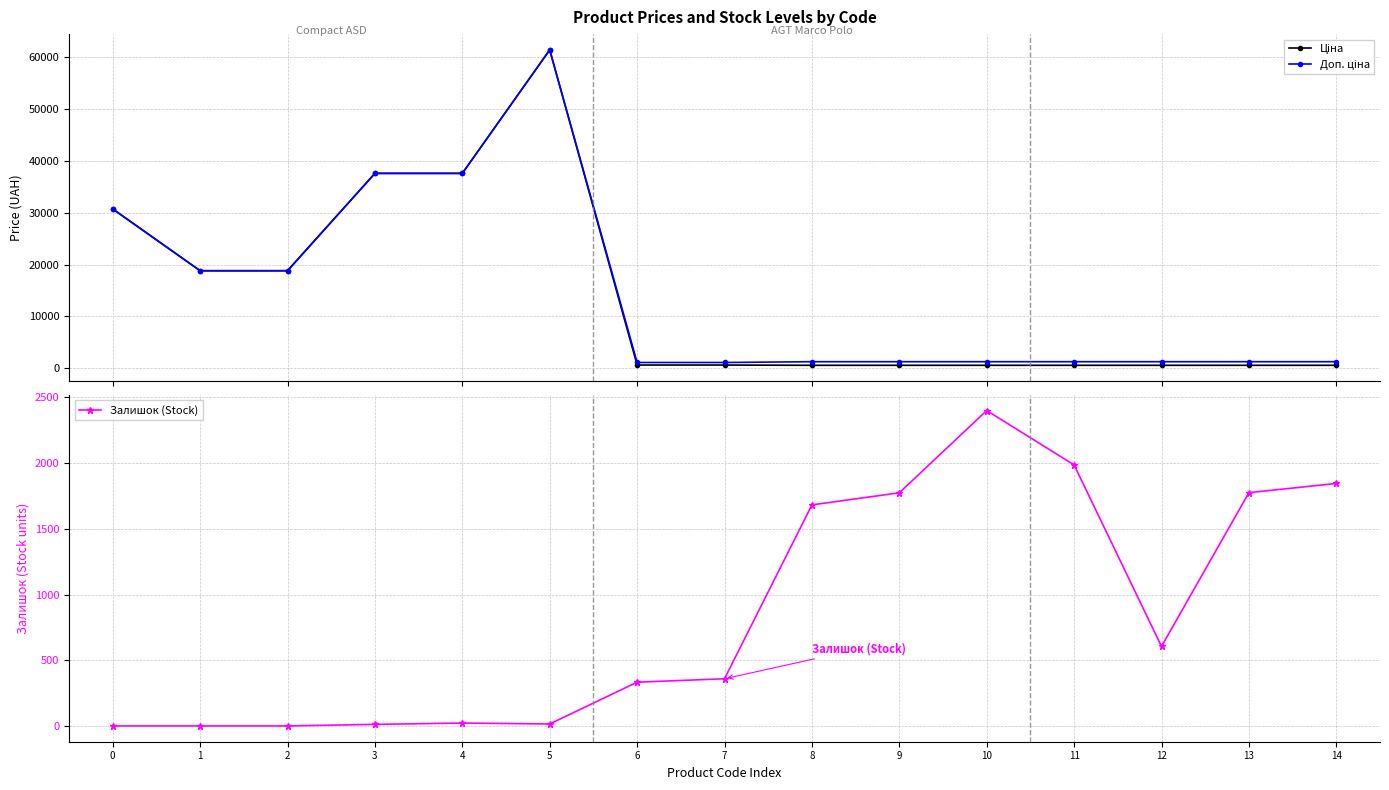

The value of Залишок (Stock) at 8 is 1000.8. True or false?

False